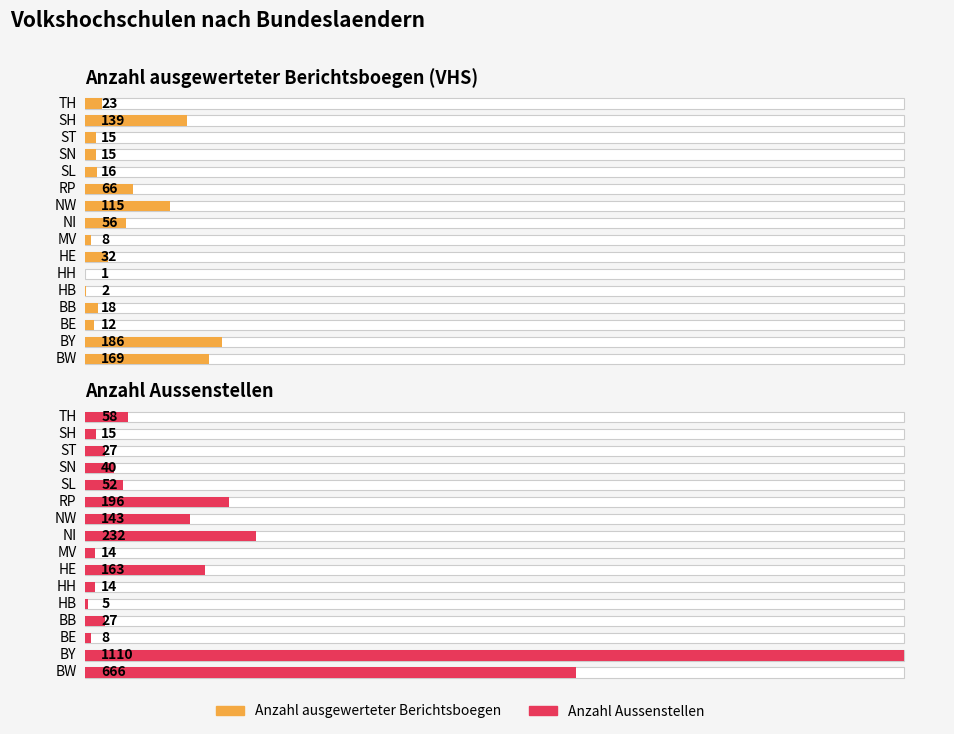

How many values in the Anzahl ausgewerteter Berichtsboegen series are below 23?

8